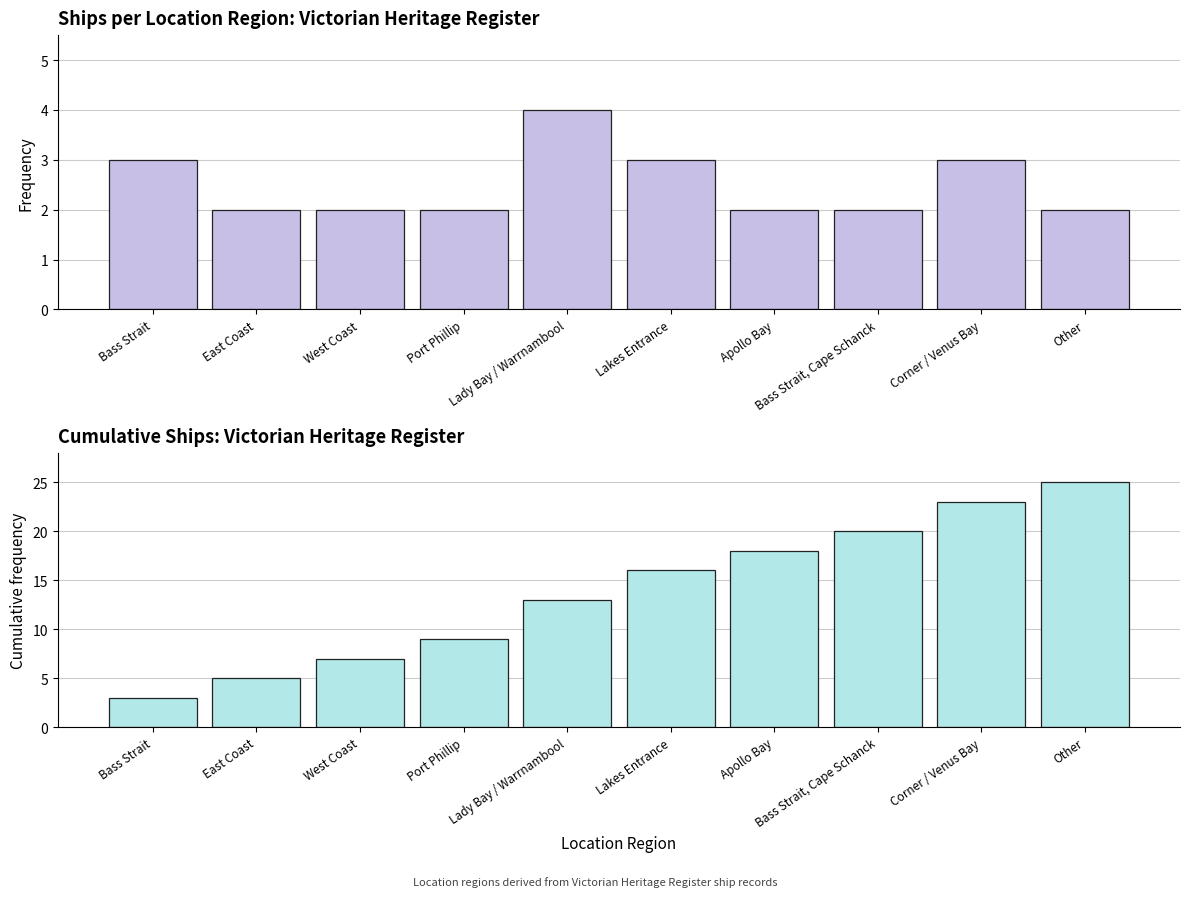

List the series in order of their peak value, lowest first.

Ship Count, Cumulative Ship Count